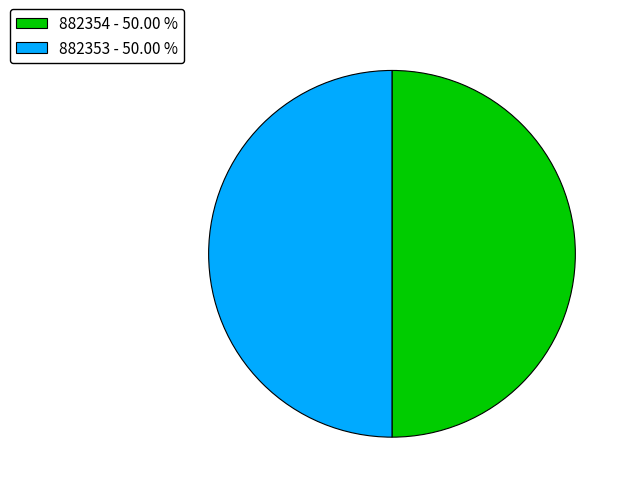

True or false: 882353 accounts for 44% of the total.

False